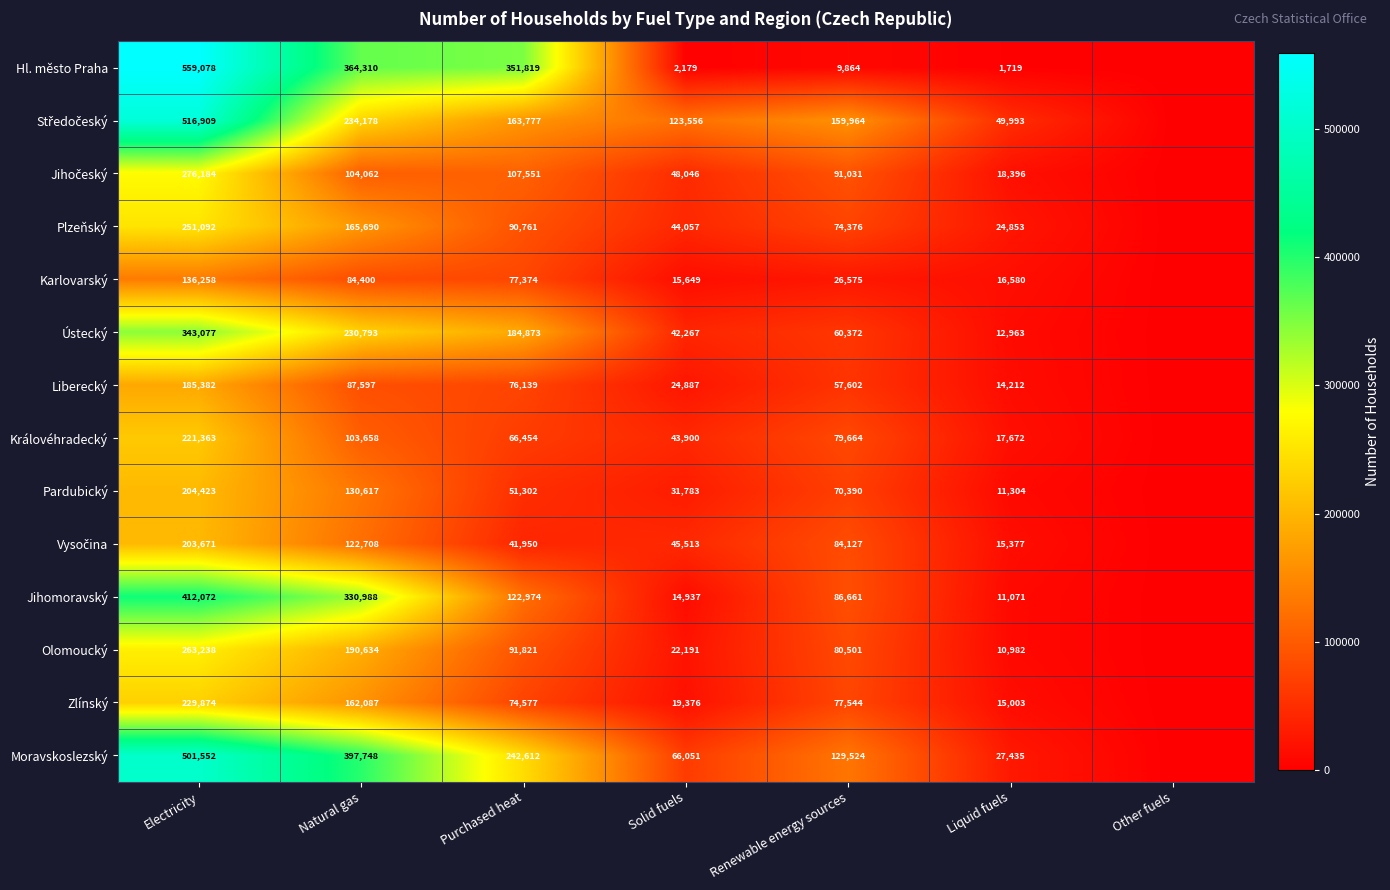

The Plzeňský series shows 339423 at Electricity. True or false?

False